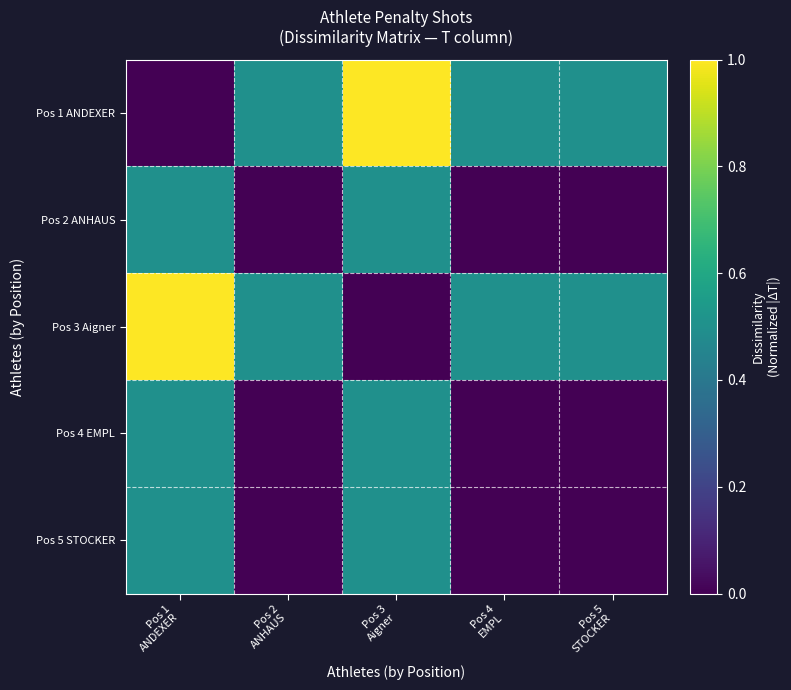

At how many categories does at least one series exceed 0?

5